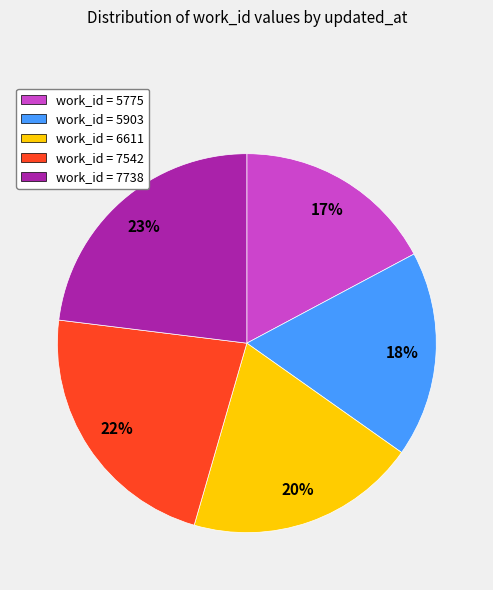

Does any single category account for the majority?

No